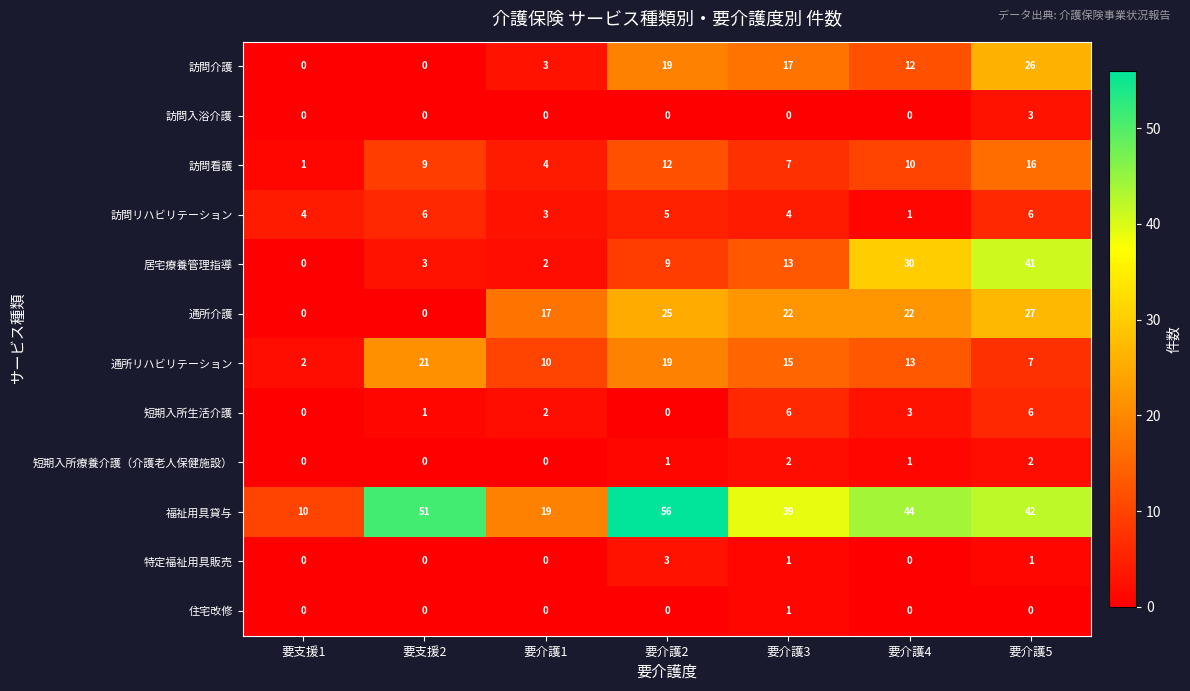

List the labels in order of 訪問看護 value, smallest first.

要支援1, 要介護1, 要介護3, 要支援2, 要介護4, 要介護2, 要介護5